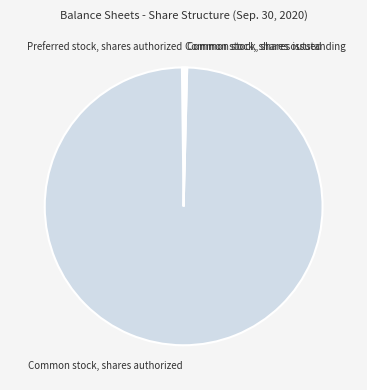

Which slice represents more than half of the pie?

Common stock, shares authorized